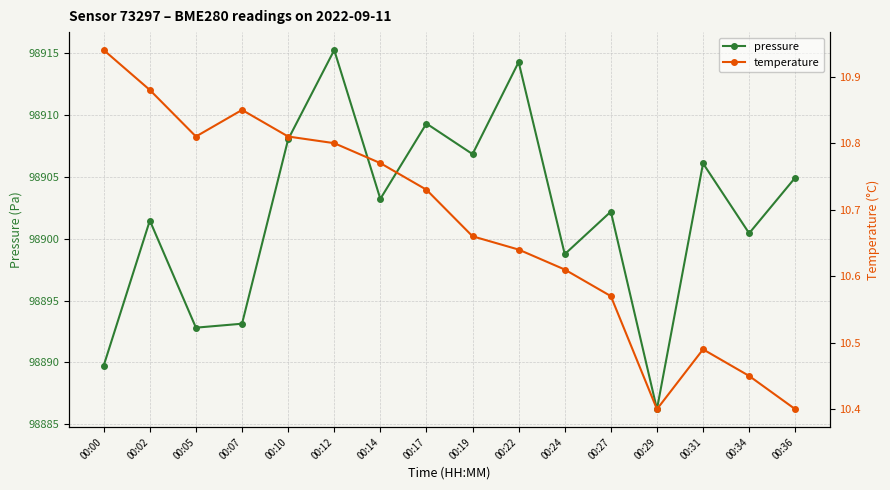

List the series in order of their overall mean, highest first.

pressure, temperature